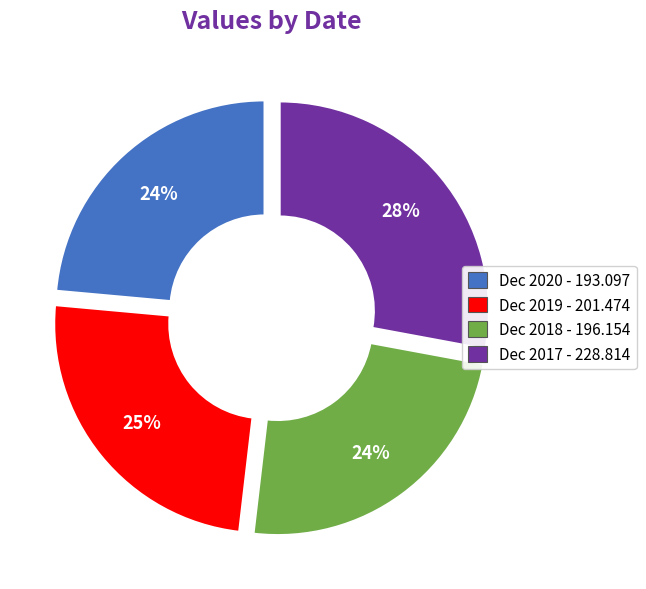

What is the largest slice in the pie chart?

Dec 2017